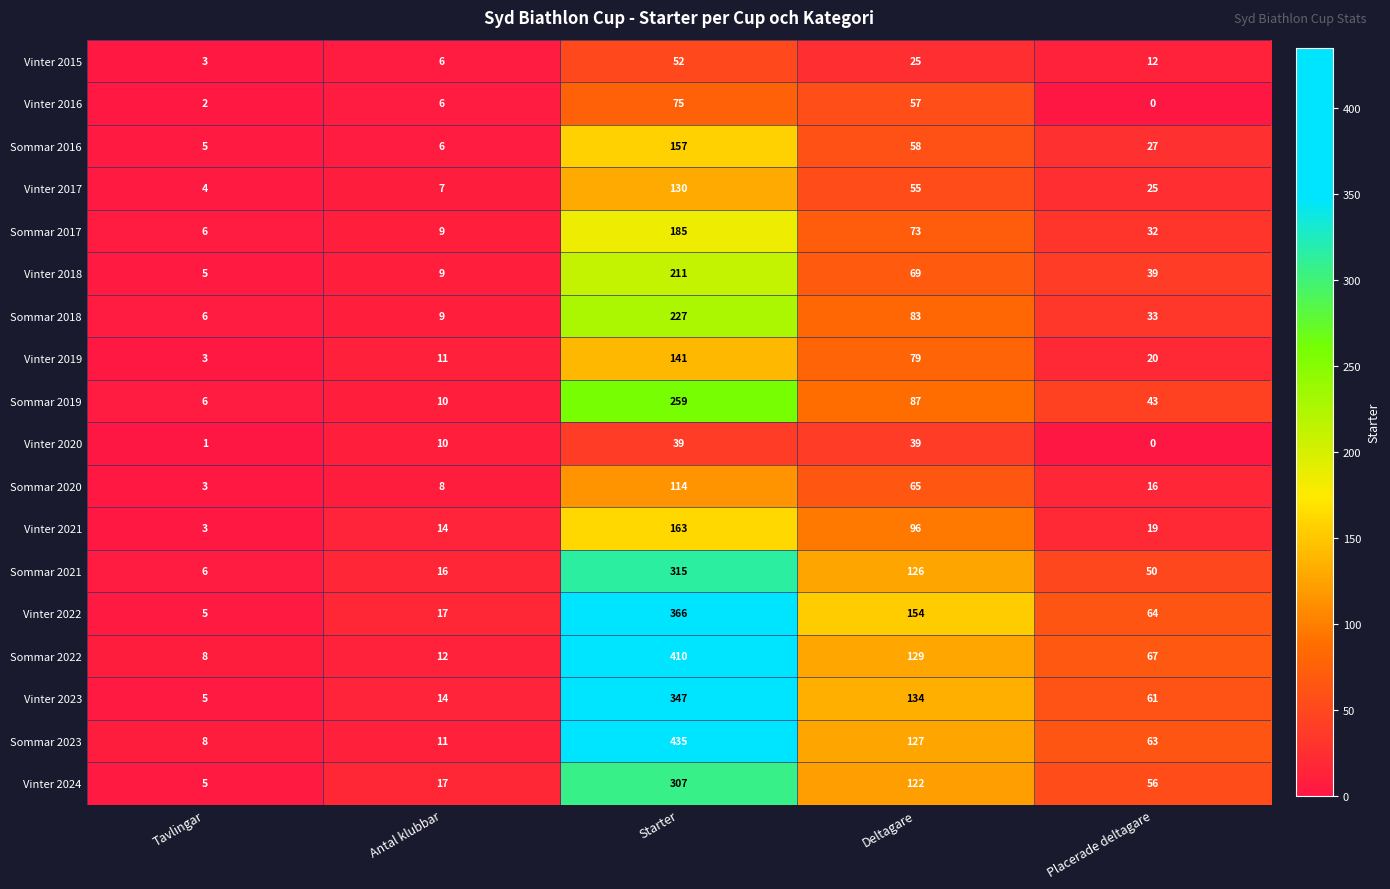

What is the sum of the Vinter 2021 values at Antal klubbar and Tavlingar?

17